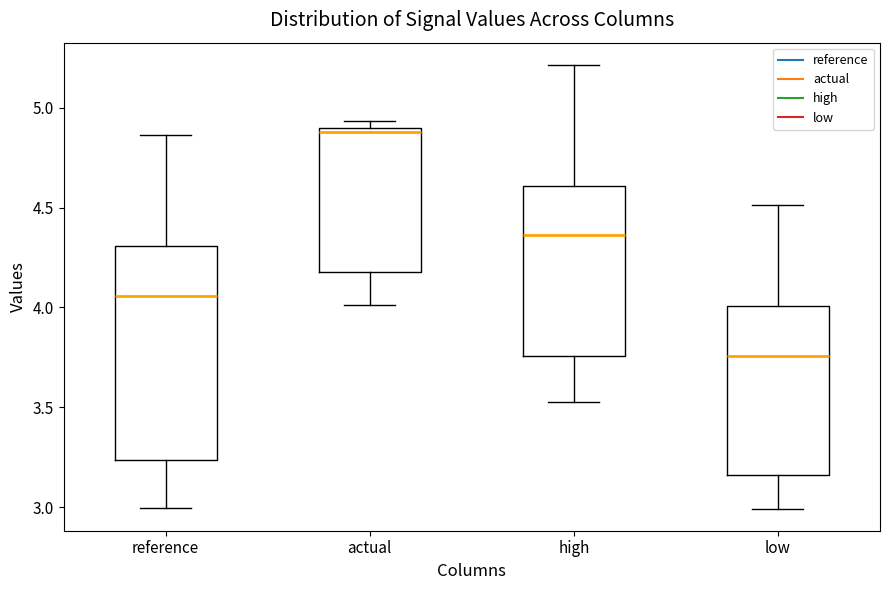

Reading left to right, transcribe this box plot: for each box, give where its median line is, the range the box spans, and where its two whiskers end, as read against the y-axis. The values are not printed on the chart, so give them approximately, as read against the axis.

reference: median 4.05, box 3.25 to 4.30, whiskers 3.00 to 4.85
actual: median 4.90 (just below the box's upper edge), box 4.20 to 4.90, whiskers 4.00 to 4.95
high: median 4.35, box 3.75 to 4.60, whiskers 3.55 to 5.20
low: median 3.75, box 3.15 to 4.00, whiskers 3.00 to 4.50